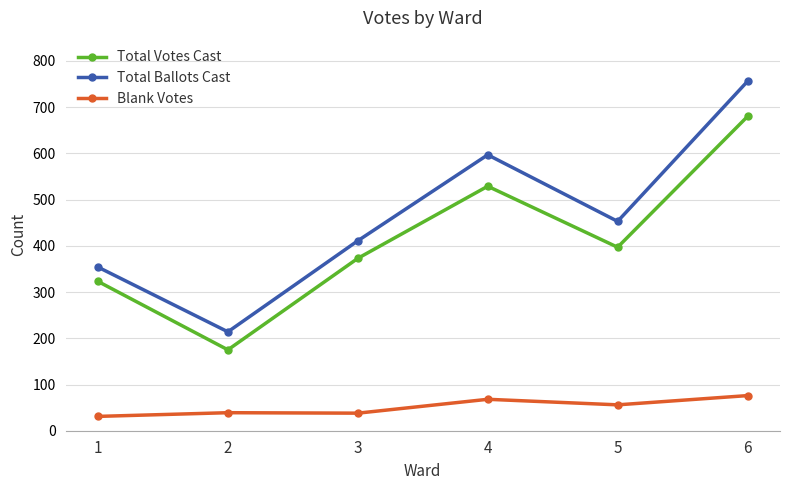

Is it true that Total Ballots Cast equals 138 at 3?

False